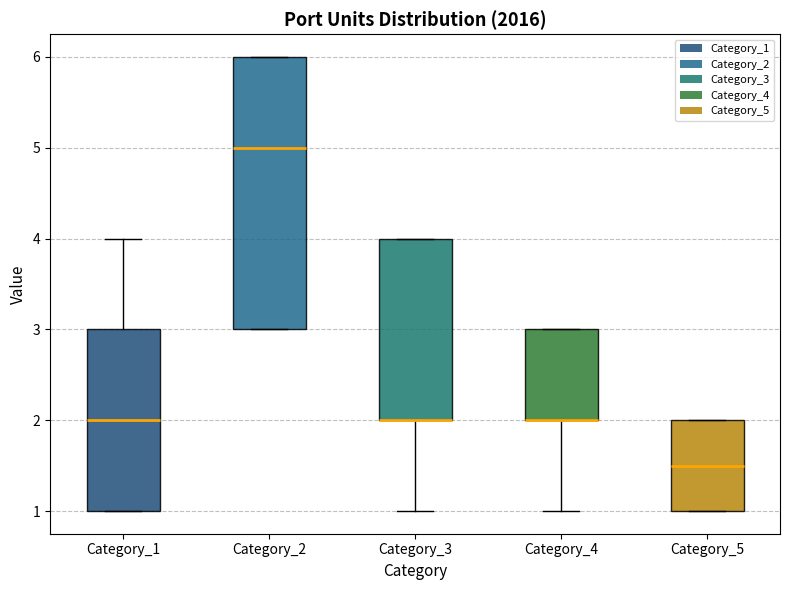

Reading left to right, read every box against the y-axis: the position of its median line, the range the box covers, and the ends of its whiskers. The values are not printed on the chart, so give them approximately, as read against the axis.

Category_1: median 2.0, box 1.0 to 3.0, whiskers 1.0 to 4.0
Category_2: median 5.0, box 3.0 to 6.0, whiskers 3.0 to 6.0
Category_3: median 2.0 (drawn on the box's lower edge), box 2.0 to 4.0, whiskers 1.0 to 4.0
Category_4: median 2.0 (drawn on the box's lower edge), box 2.0 to 3.0, whiskers 1.0 to 3.0
Category_5: median 1.5, box 1.0 to 2.0, whiskers 1.0 to 2.0